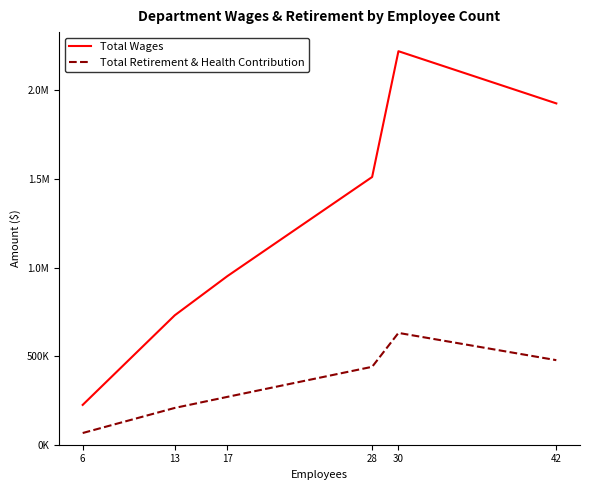

Is it true that Total Retirement & Health Contribution equals 360688 at 17?

False